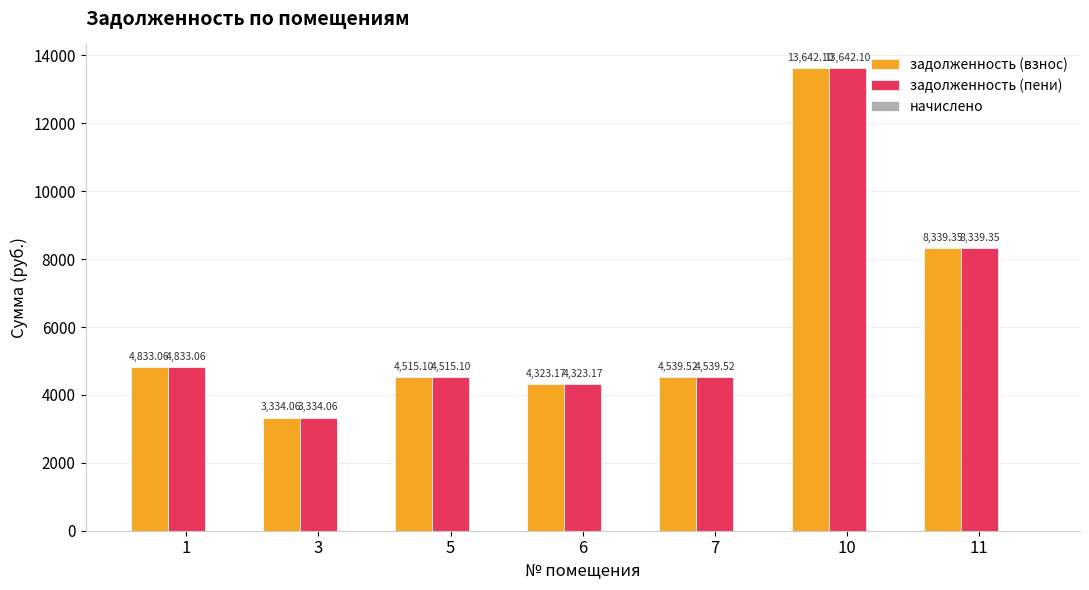

At which category is the sum across all series the highest?

10